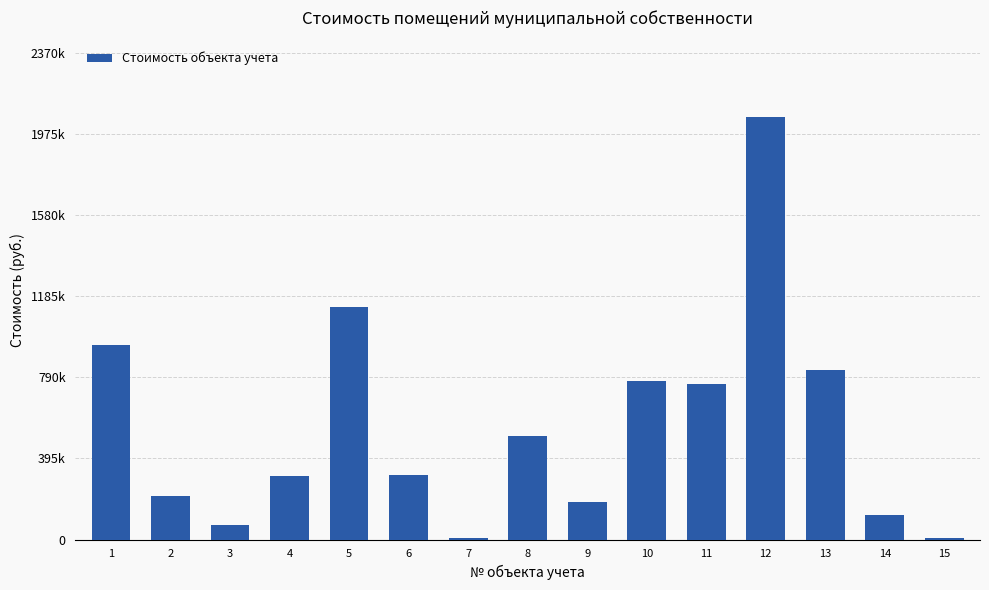

What is the value of the 7th bar from the left?

6290.1